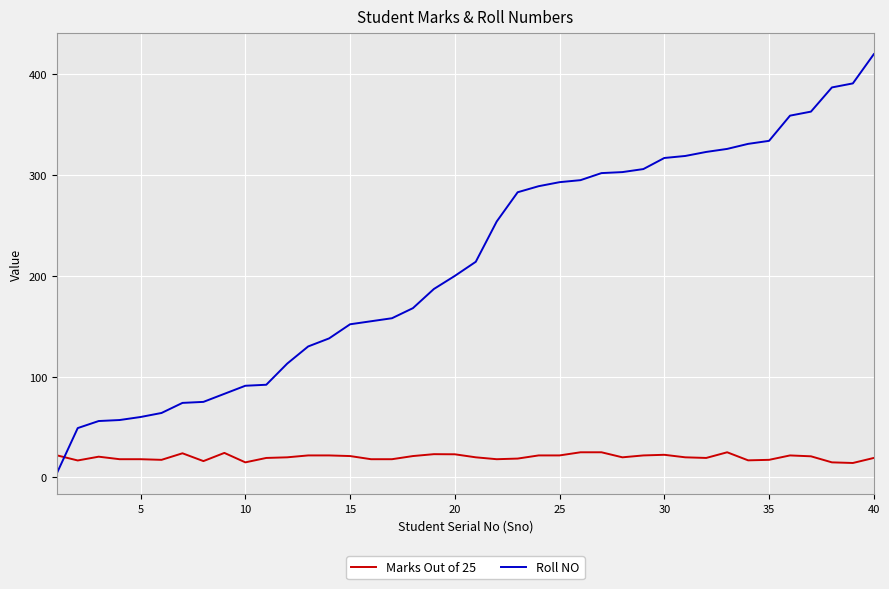

Rank the series by their average value, from highest to lowest.

Roll NO, Marks Out of 25